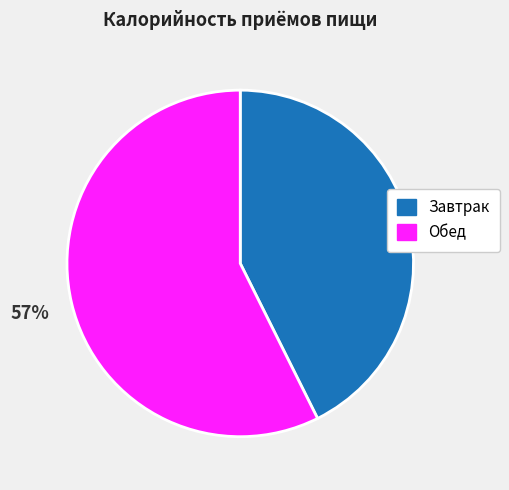

Which has a higher value, Обед or Завтрак?

Обед